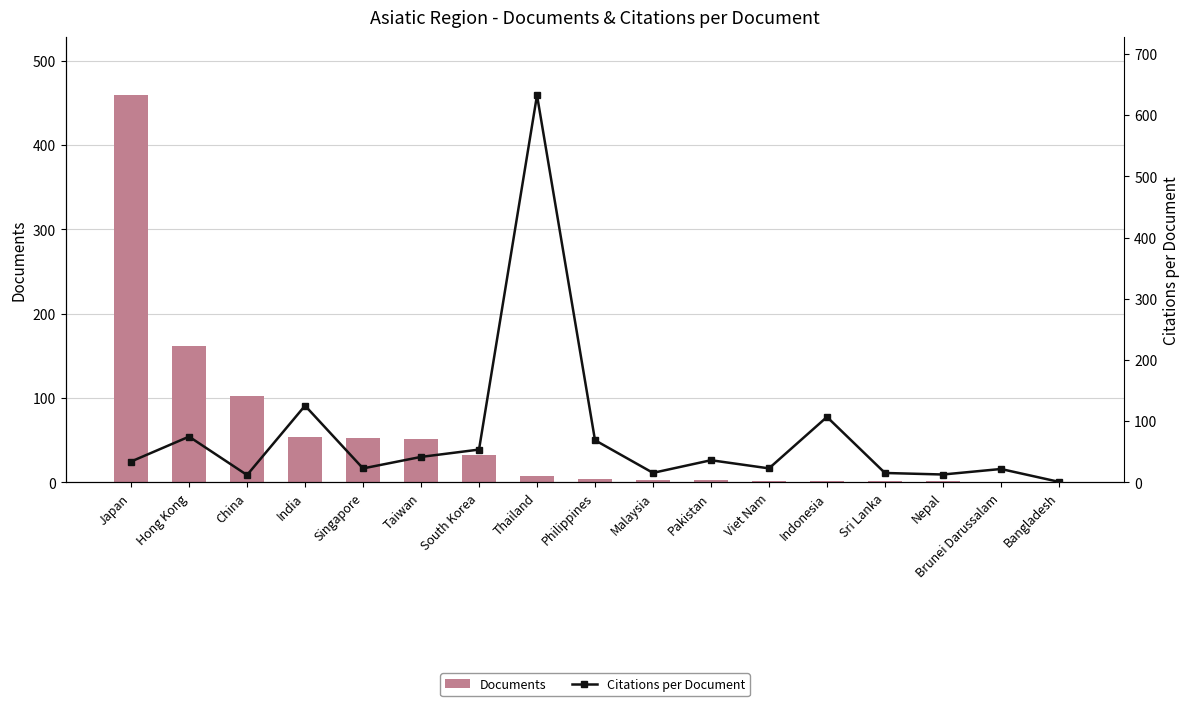

What is the label of the 4th bar from the right?

Sri Lanka